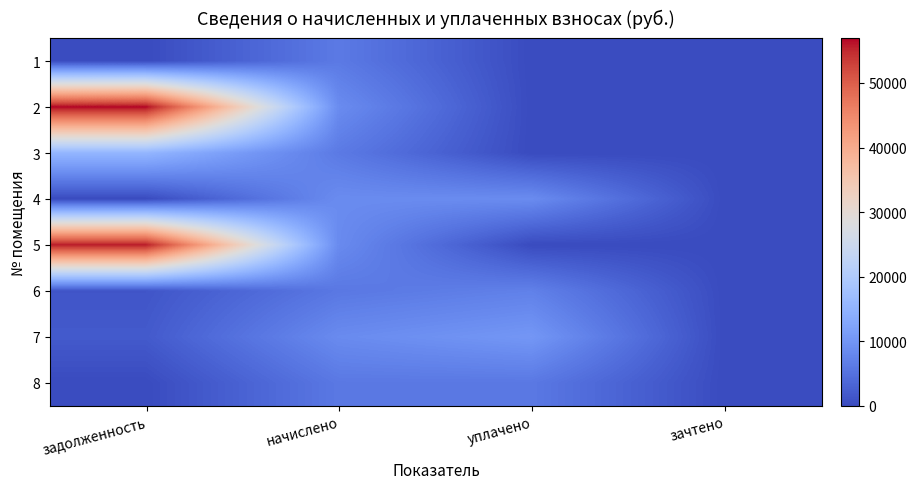

Reading left to right, extract all data points from this chart.

1: задолженность=0.0	начислено=6151.7	уплачено=0.0	зачтено=0.0
2: задолженность=56940.2	начислено=8651.5	уплачено=0.0	зачтено=0.0
3: задолженность=15408.2	начислено=6163.2	уплачено=0.0	зачтено=0.0
4: задолженность=0.0	начислено=8651.5	уплачено=8651.5	зачтено=0.0
5: задолженность=55879.3	начислено=8490.2	уплачено=0.0	зачтено=0.0
6: задолженность=1308.2	начислено=5886.7	уплачено=7092.7	зачтено=0.0
7: задолженность=1894.4	начислено=8524.8	уплачено=10271.2	зачтено=0.0
8: задолженность=0.0	начислено=5932.8	уплачено=5932.8	зачтено=0.0